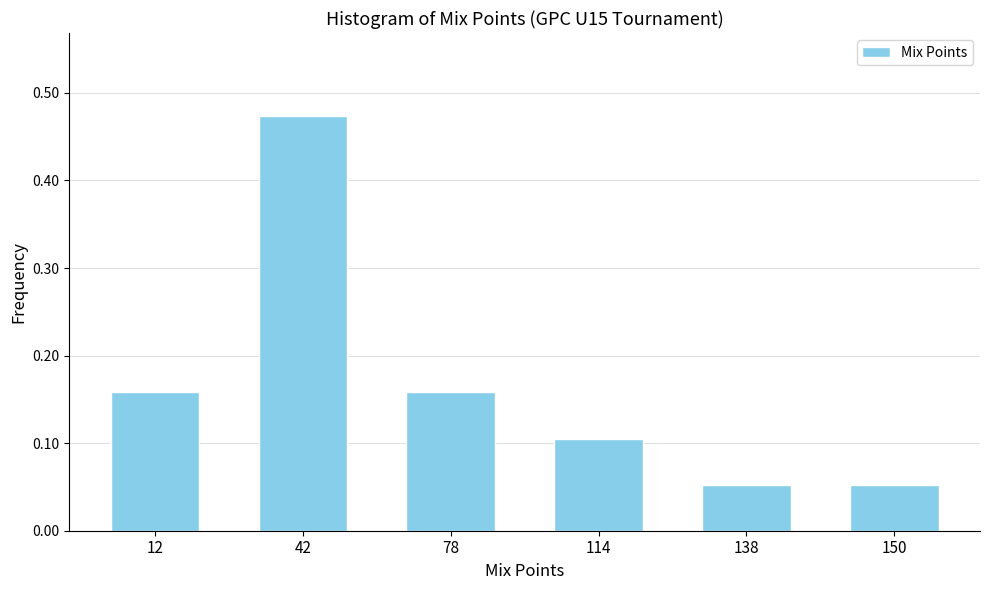

Count the values in the range 0 to 1.

6